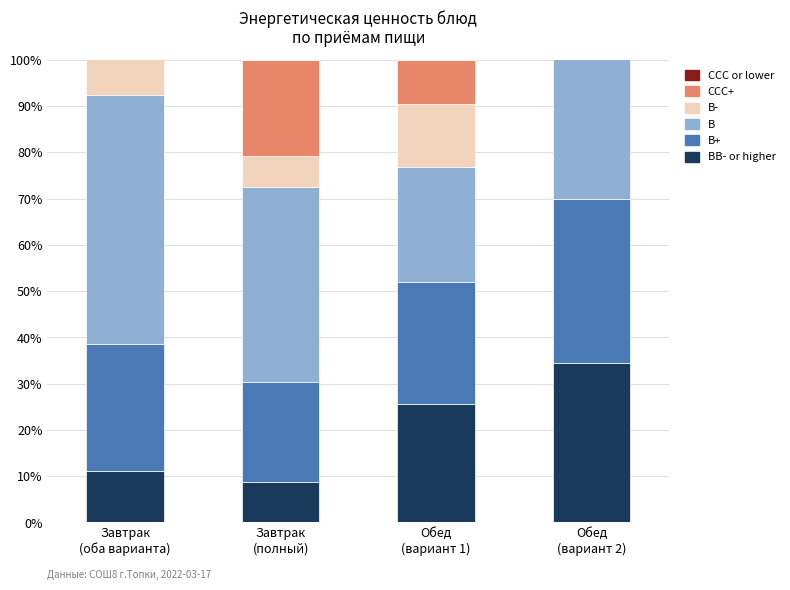

True or false: CCC or lower has a value of 0.0 at Завтрак
(оба варианта).

True